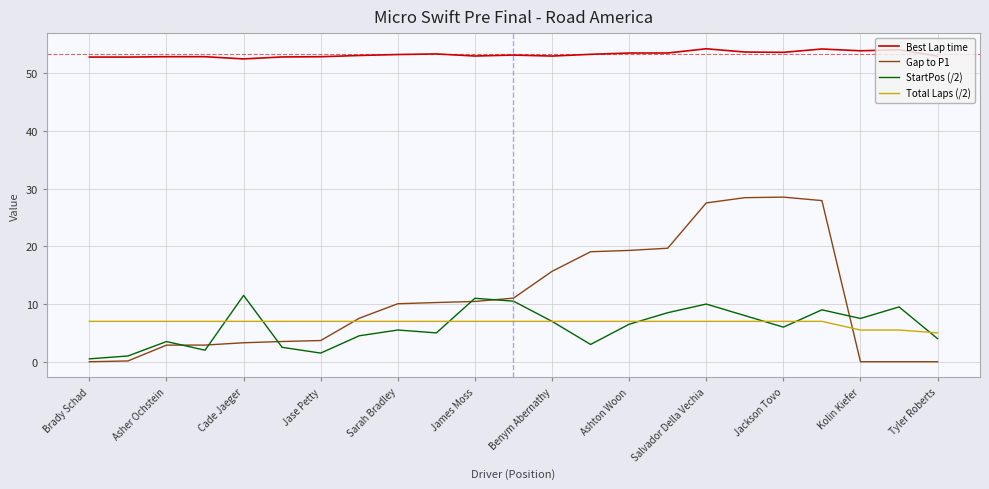

Rank the series by their maximum value, from lowest to highest.

Total Laps (/2), StartPos (/2), Gap to P1, Best Lap time